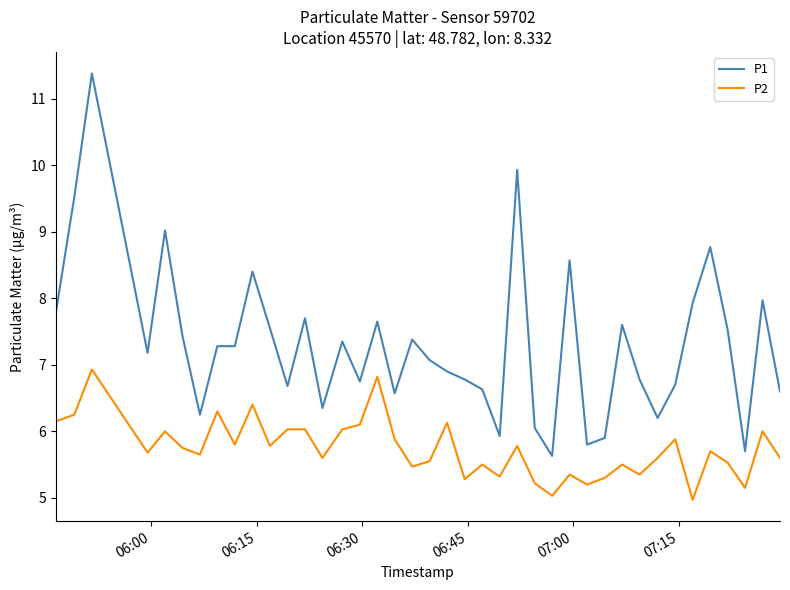

Rank the series by their maximum value, from highest to lowest.

P1, P2